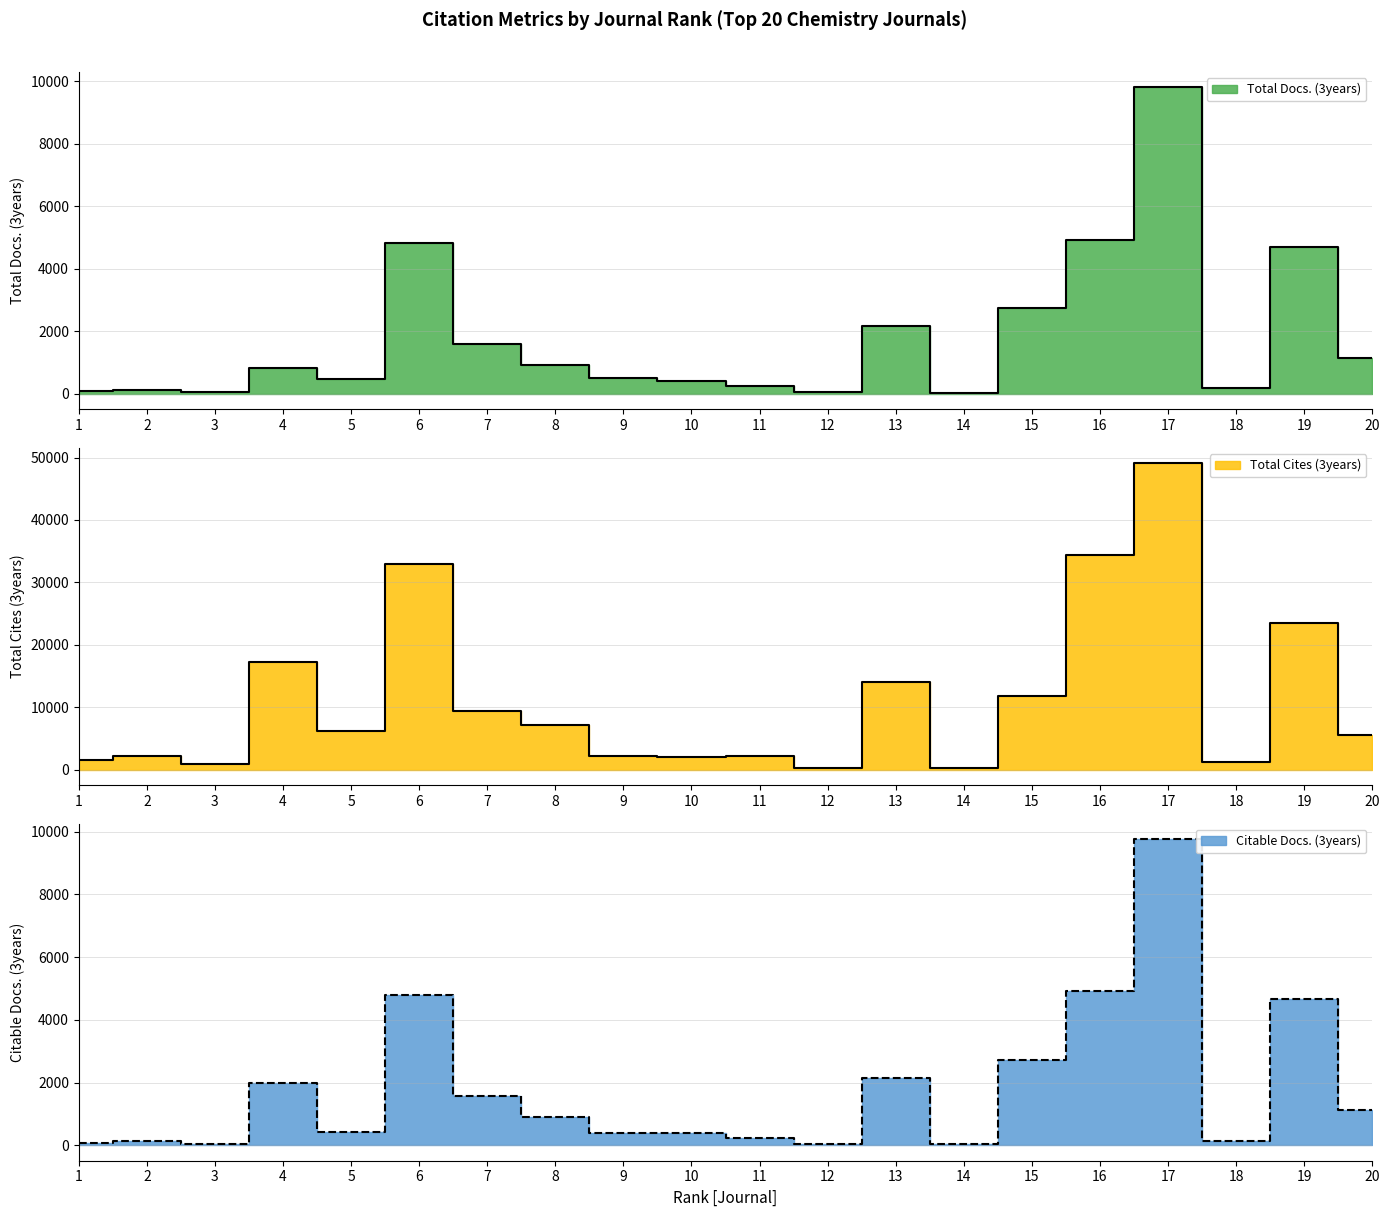

Between 8 and 9, which series saw the biggest shift?

Total Cites (3years)